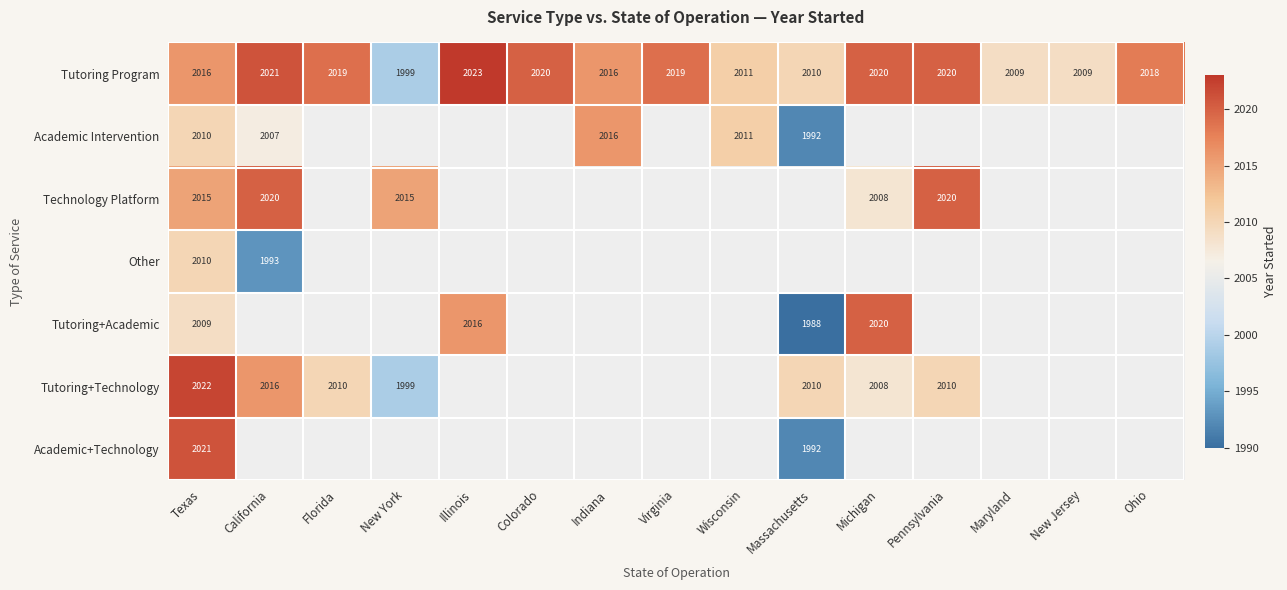

The Tutoring+Technology series shows 2008 at Michigan. True or false?

True